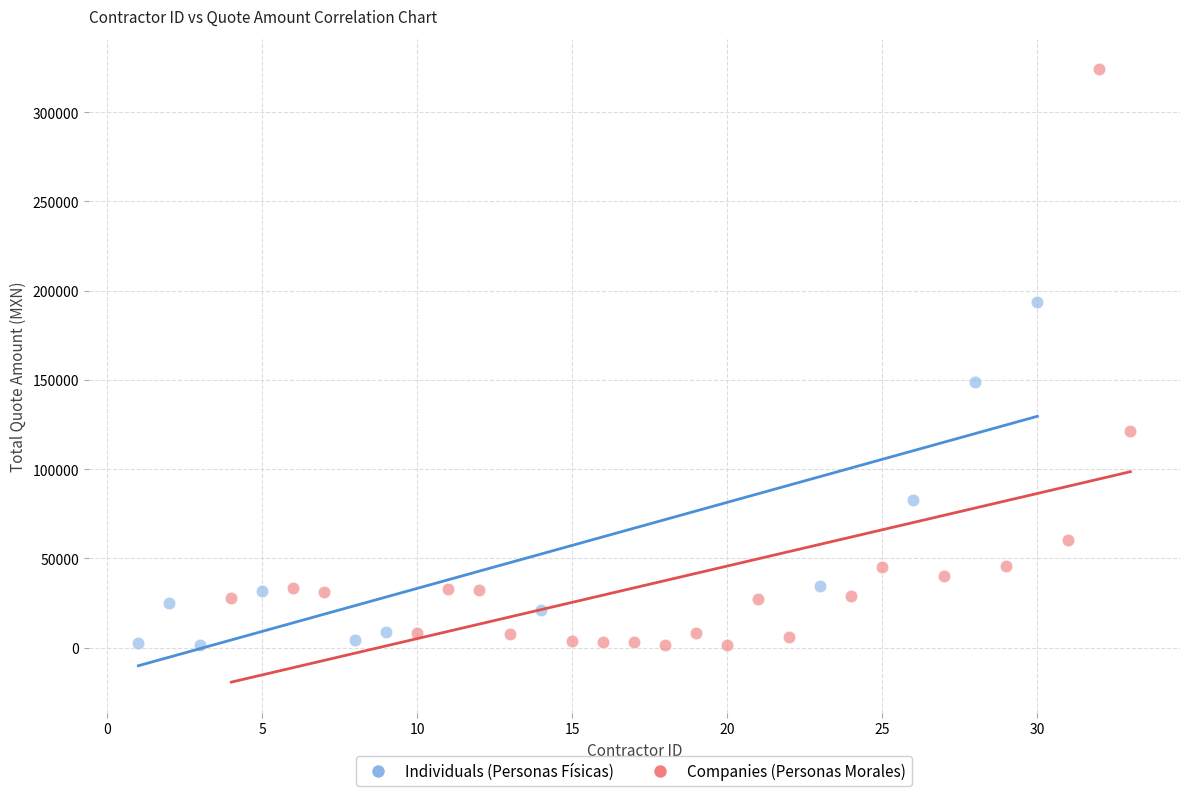

Which series has the widest spread of Y values?

Companies (Personas Morales)